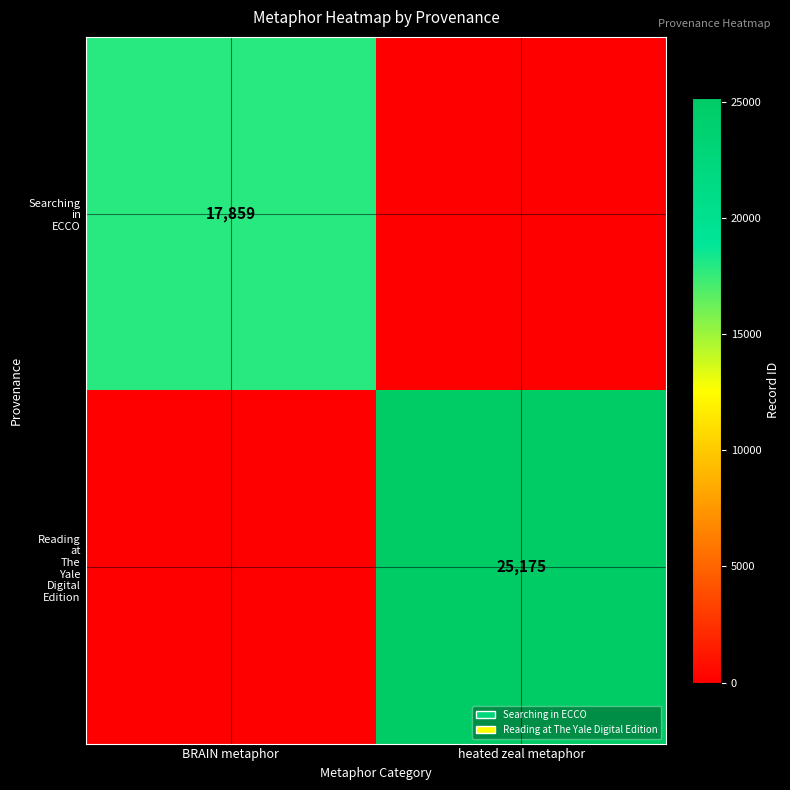

At which label does Searching in ECCO reach its minimum?

heated zeal metaphor